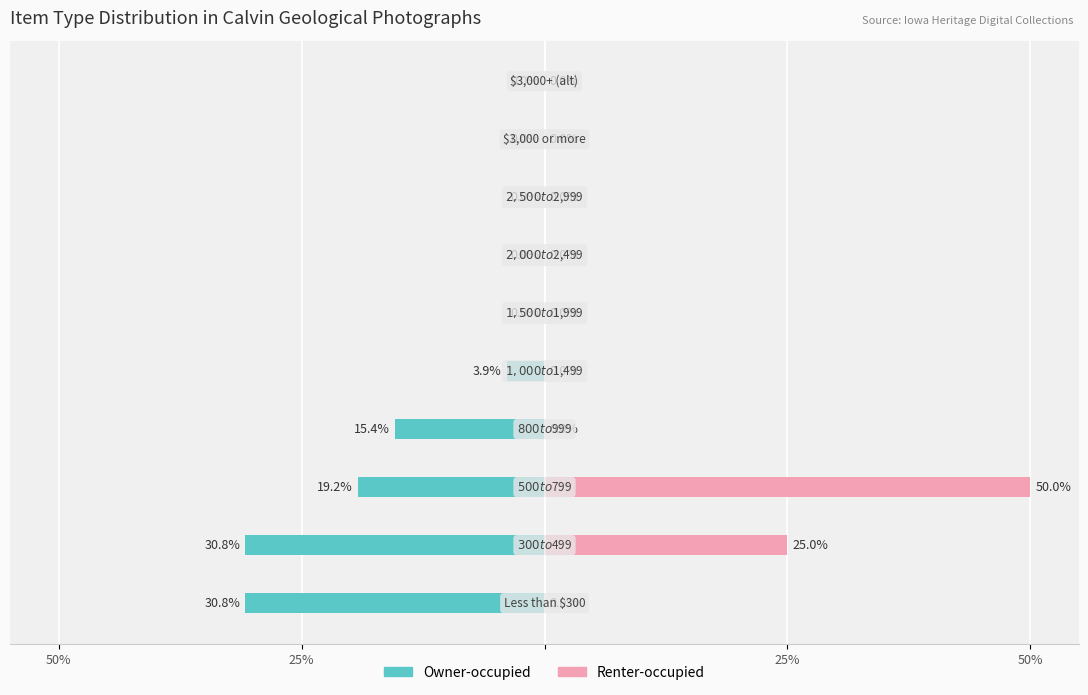

How many values in the Renter-occupied series exceed 0?

2